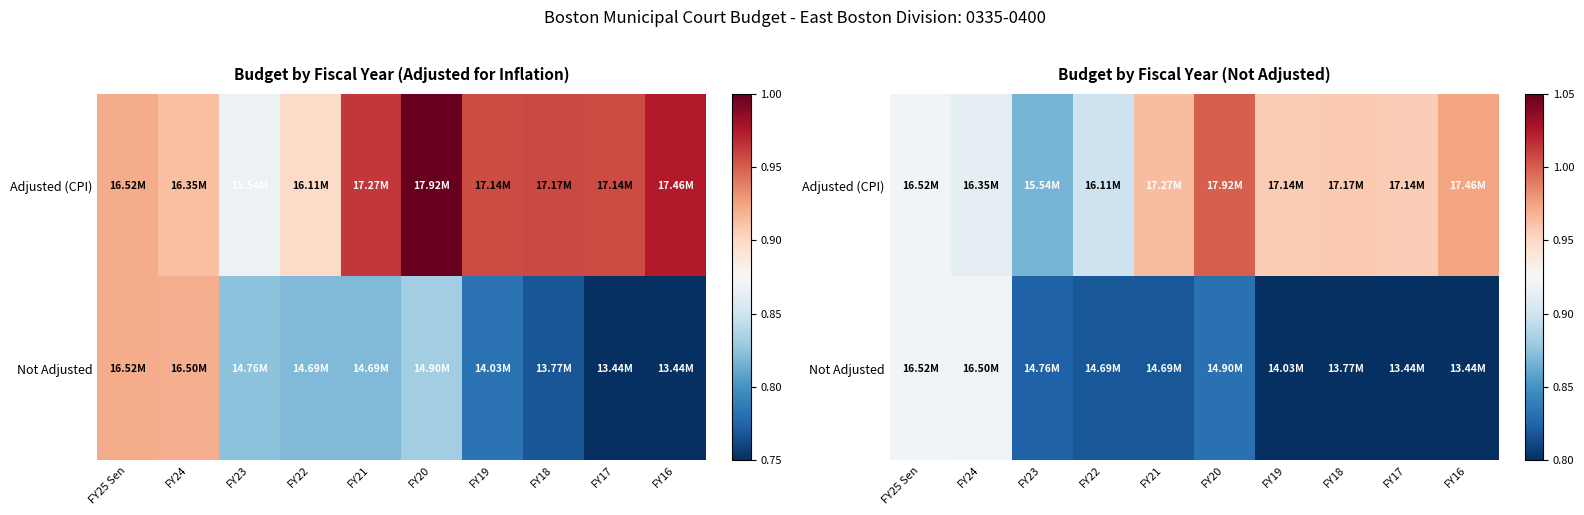

List the labels in order of Adjusted (CPI) value, largest first.

FY20, FY16, FY21, FY18, FY19, FY17, FY25 Sen, FY24, FY22, FY23